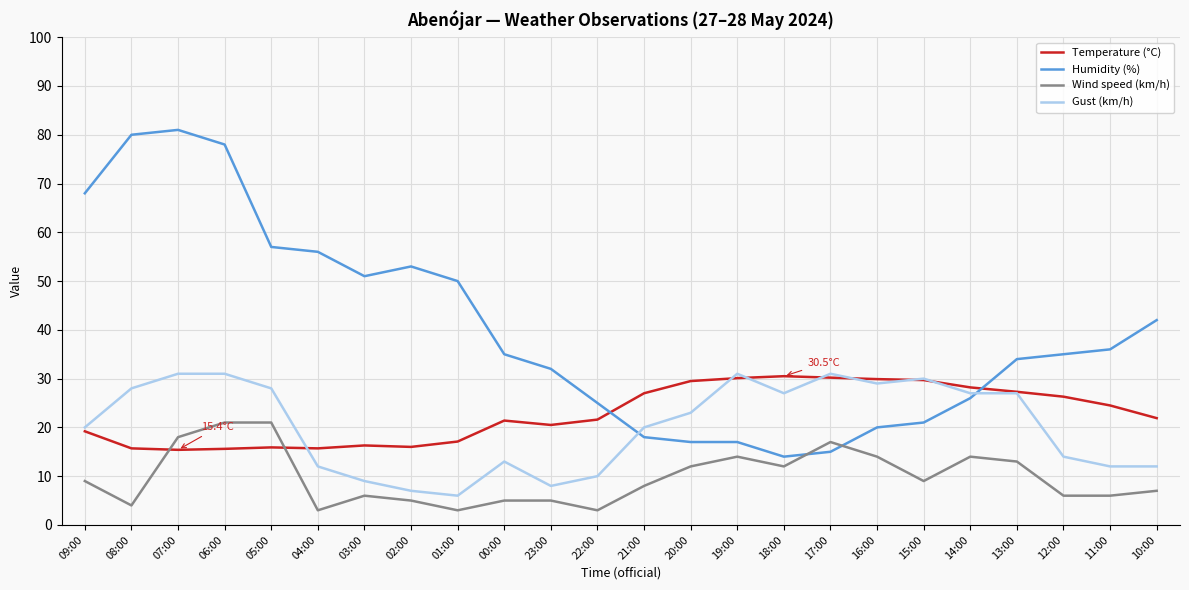

Between 06:00 and 23:00, which series saw the biggest shift?

Humidity (%)